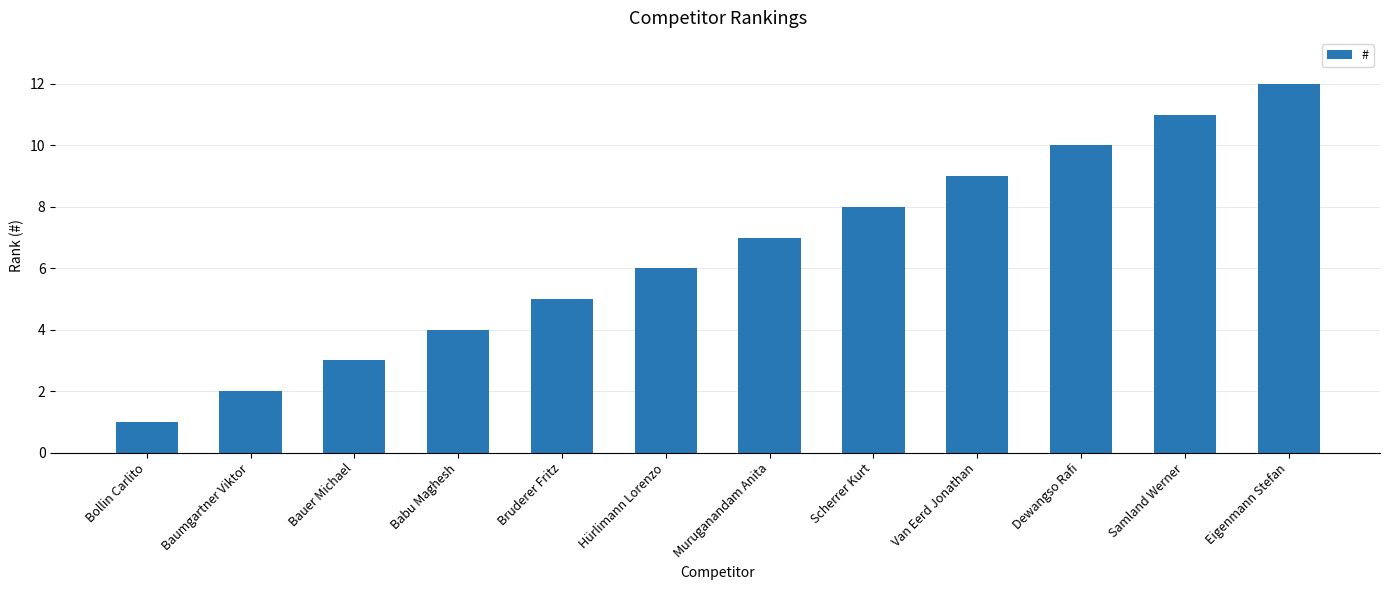

What is the minimum value shown in the chart?

1